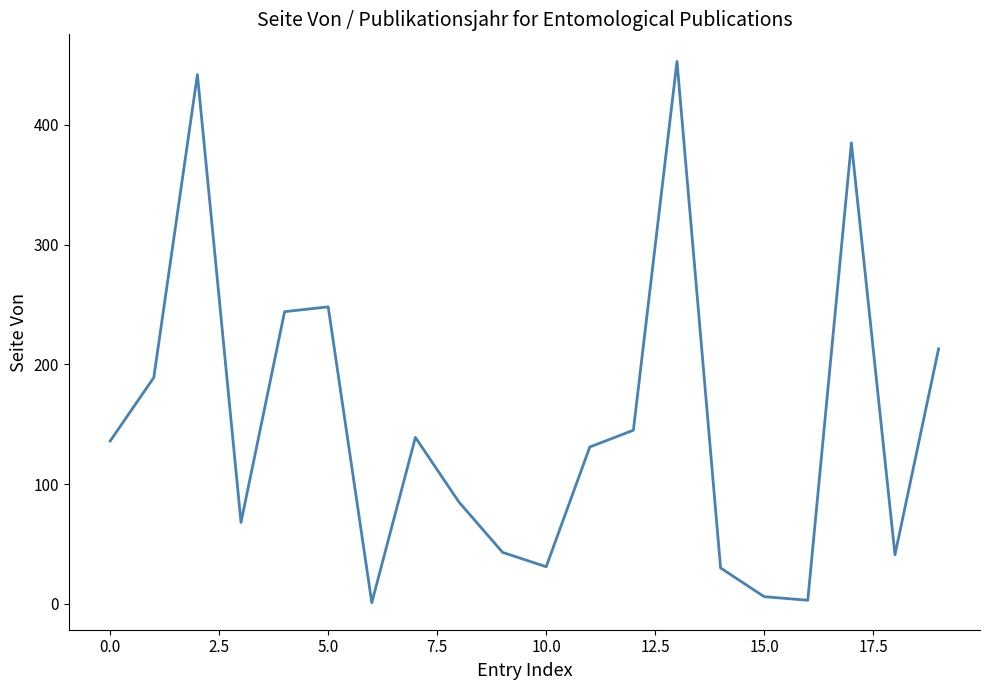

What is the difference between the maximum and minimum values?

452